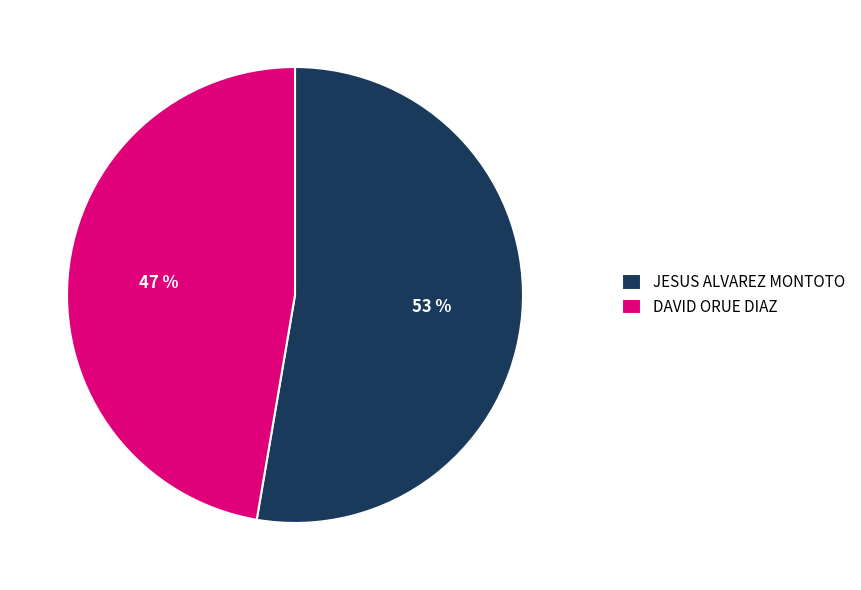

What percentage is the JESUS ALVAREZ MONTOTO slice, to the nearest percent?

53%